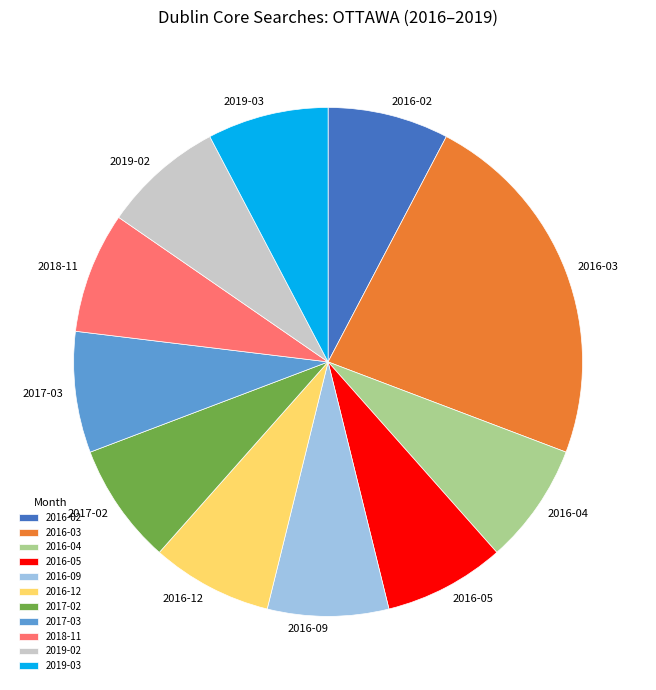

Which category has the biggest portion of the pie?

2016-03